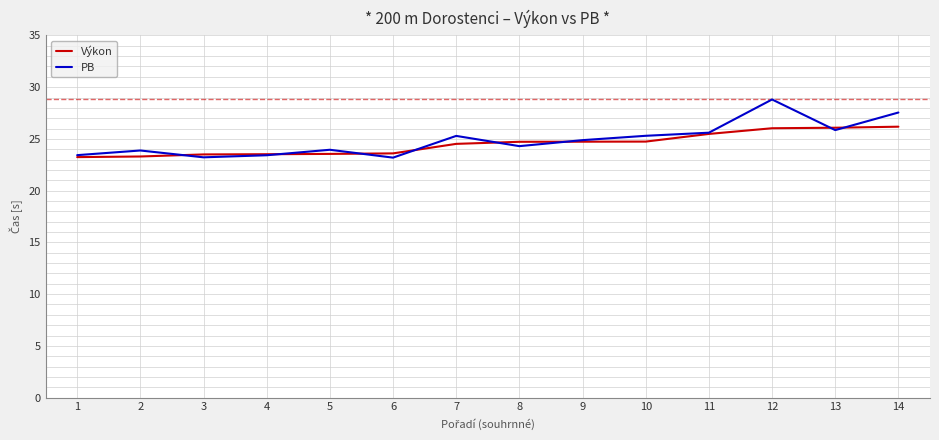

What is the highest value of the PB series?

28.8